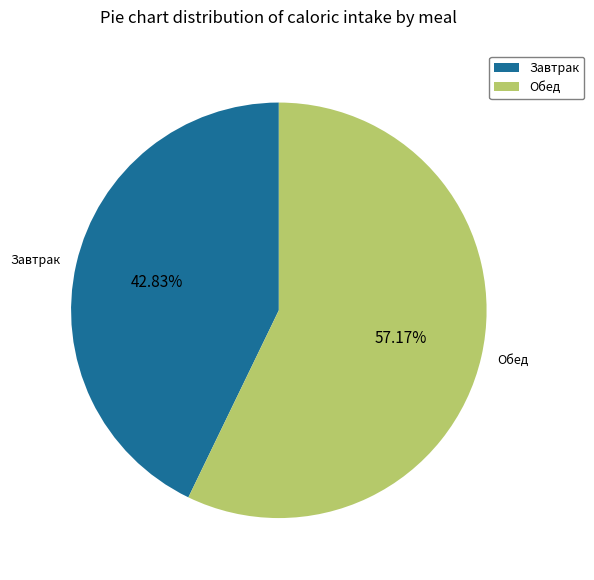

Which slice is the largest?

Обед